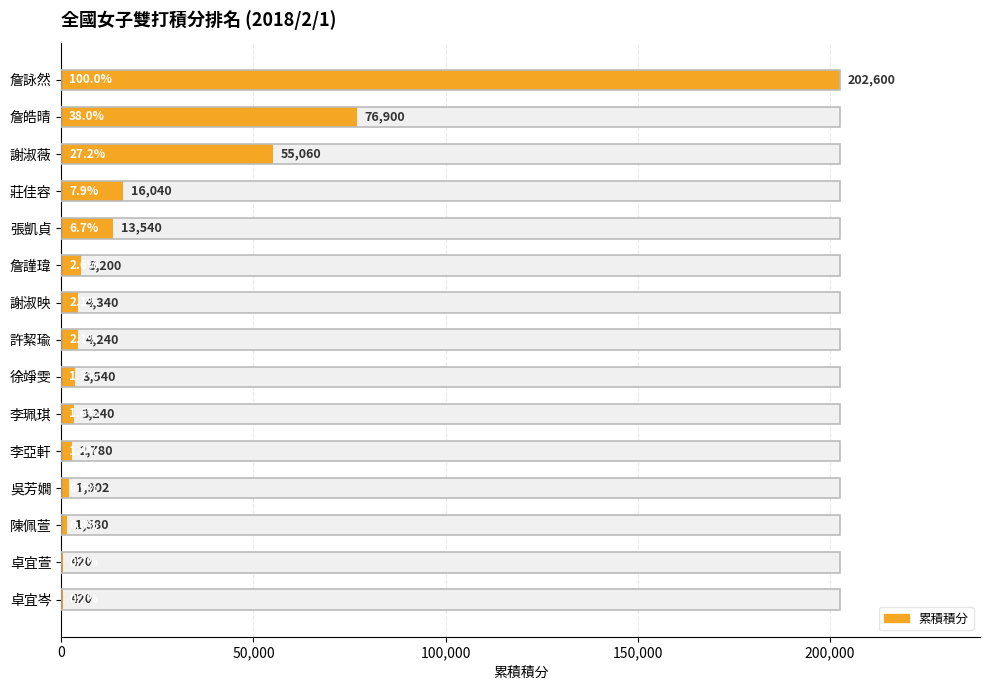

True or false: the data shows 4240 at 許絜瑜.

True